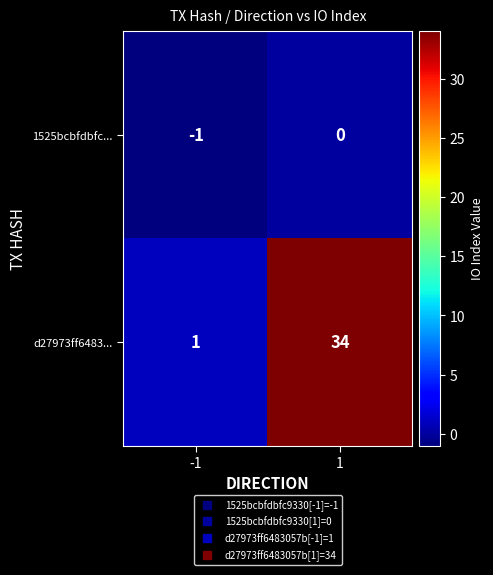

At how many categories does at least one series exceed 28?

1